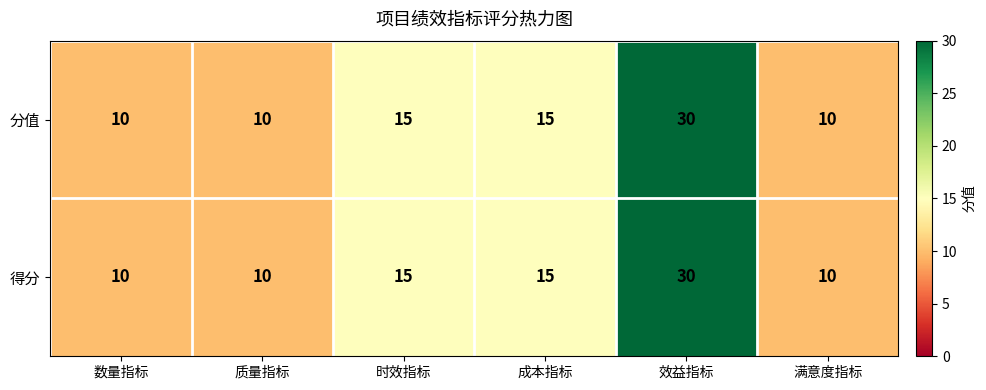

What is the maximum value for 分值?

30